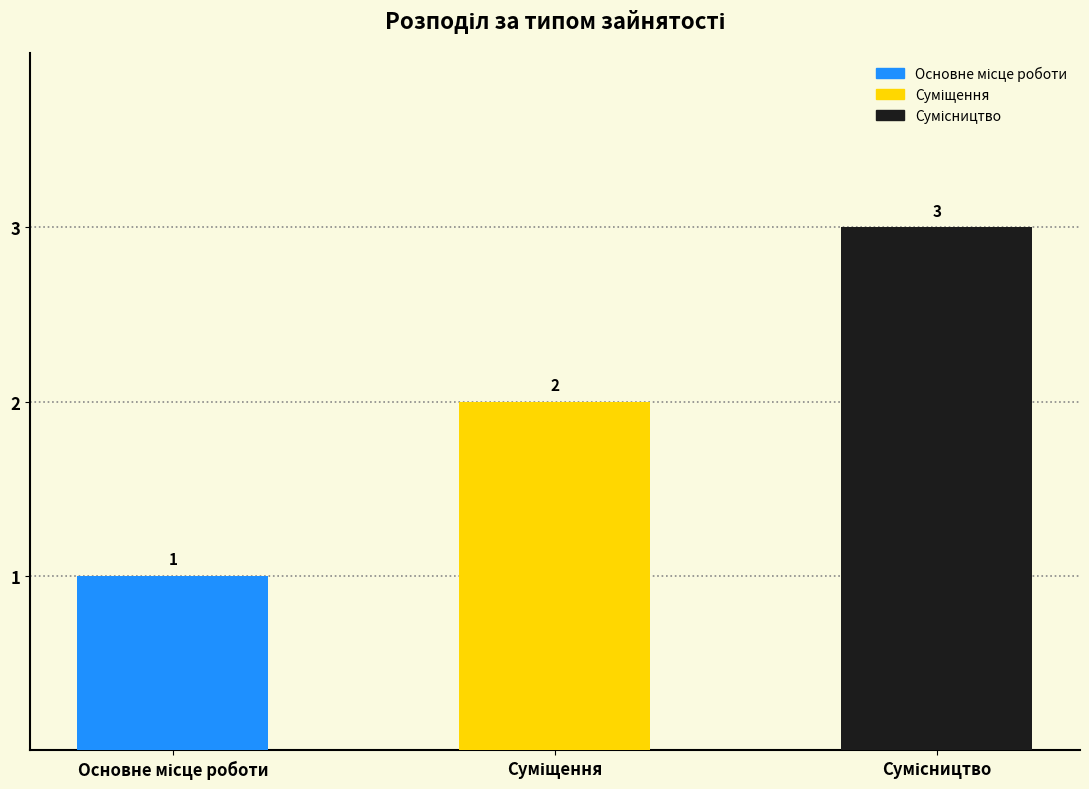

What is the maximum value shown in the chart?

3